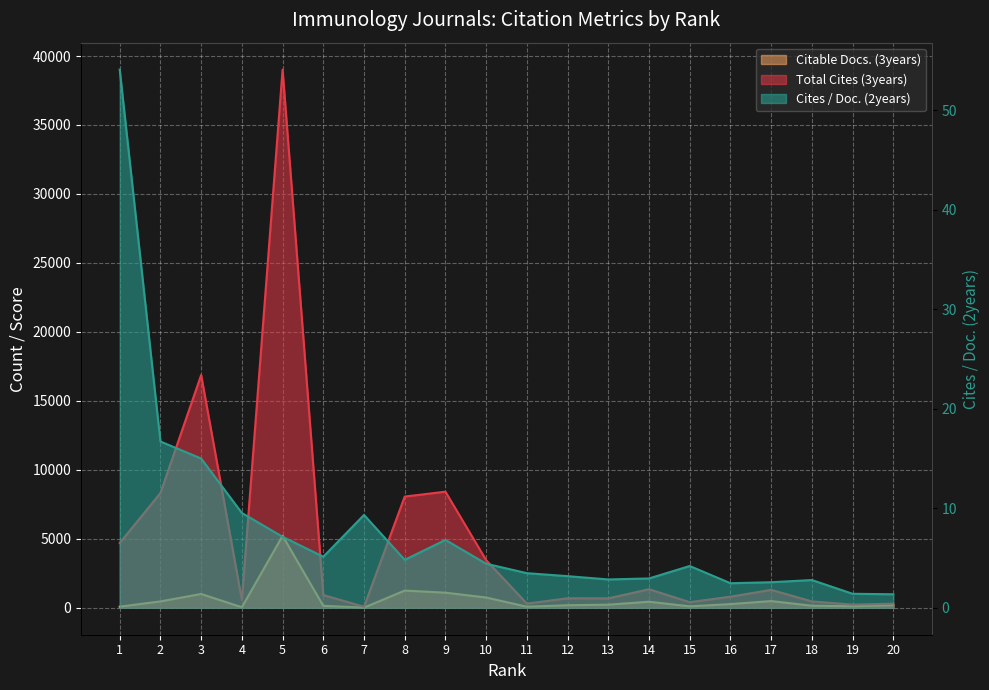

At which label is Total Cites (3years) closest to 19546?

3